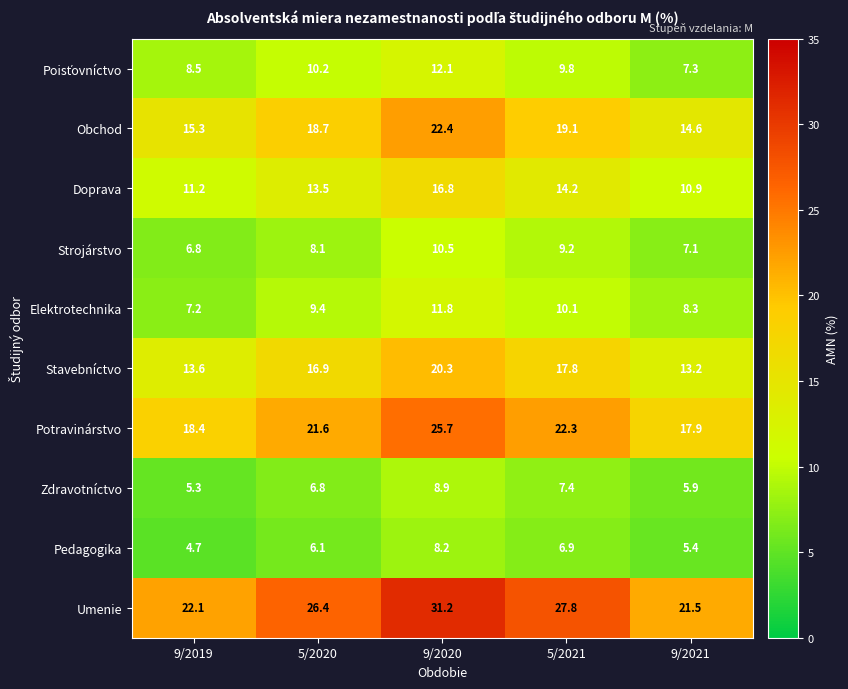

Rank the categories by Potravinárstvo value from highest to lowest.

9/2020, 5/2021, 5/2020, 9/2019, 9/2021